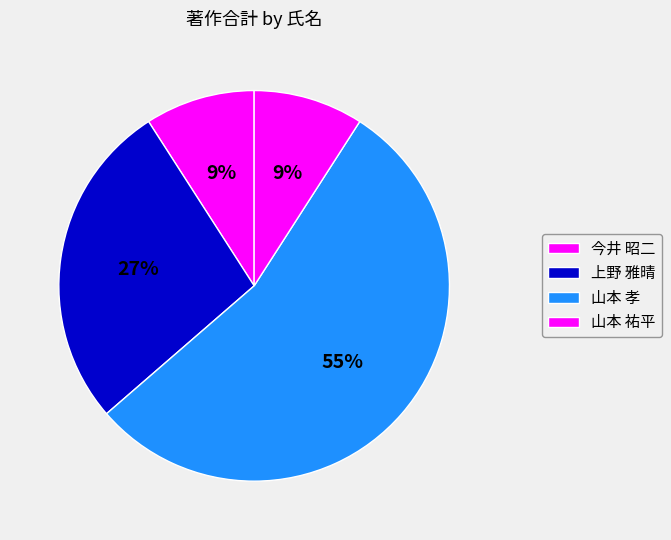

Which category has the biggest portion of the pie?

山本 孝